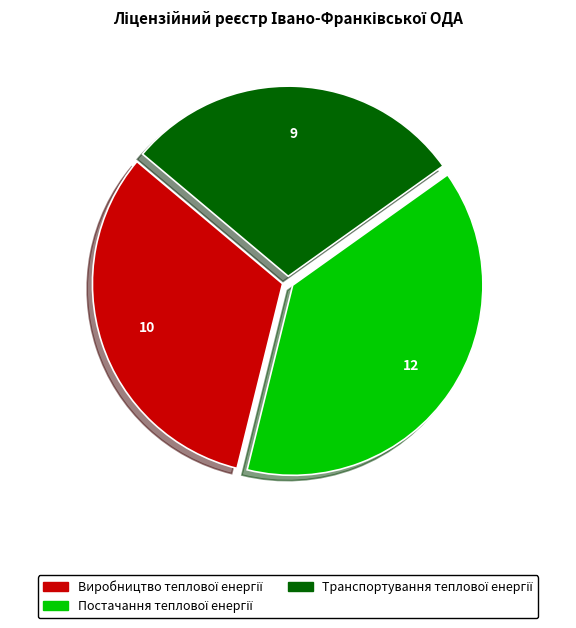

Is there a majority slice in this chart?

No